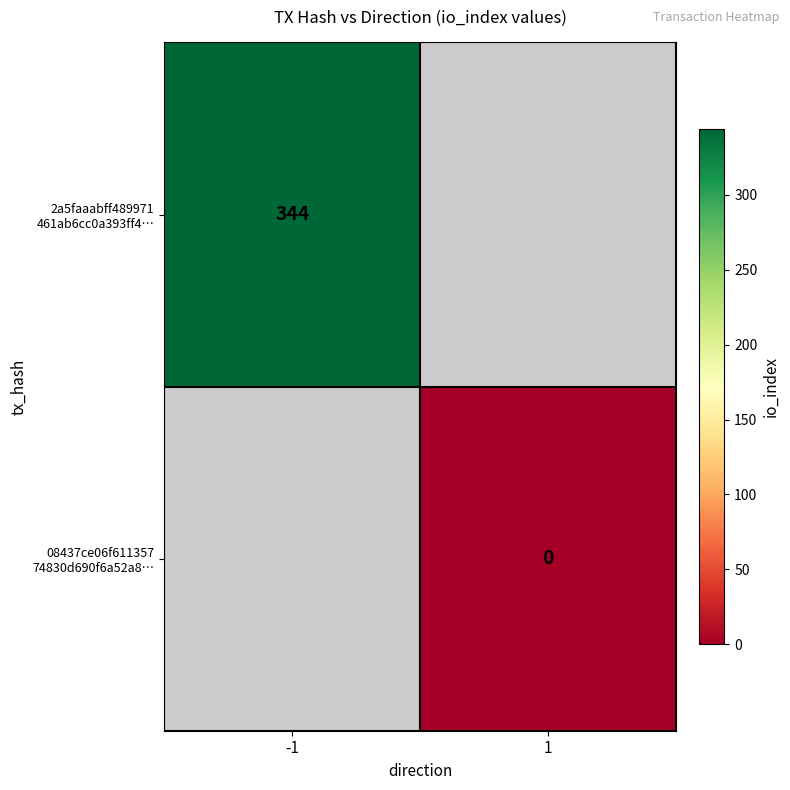

List the series in order of their peak value, highest first.

2a5faaabff489971 461ab6cc0a393ff4…, 08437ce06f611357 74830d690f6a52a8…